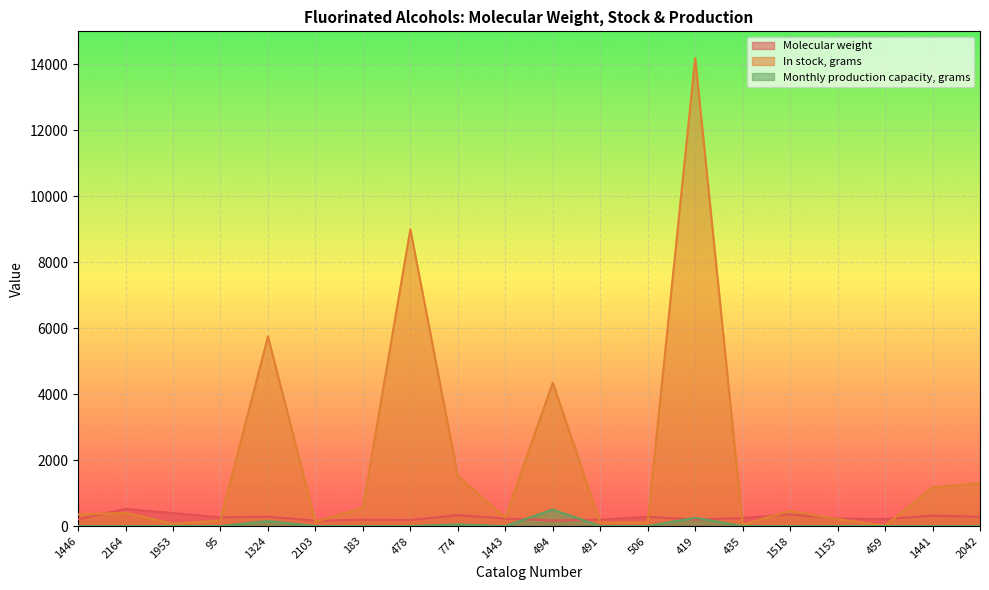

True or false: Molecular weight has more than 1 points higher than both neighbors.

True